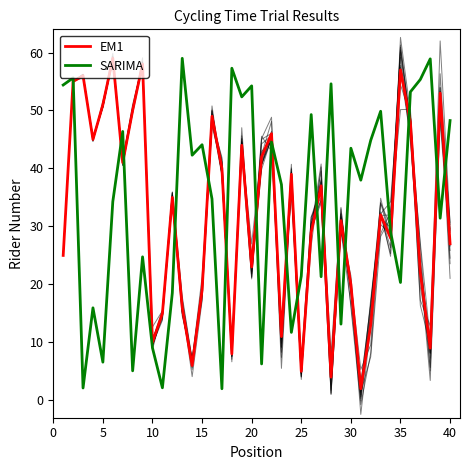

At how many categories does at least one series exceed 26?

37